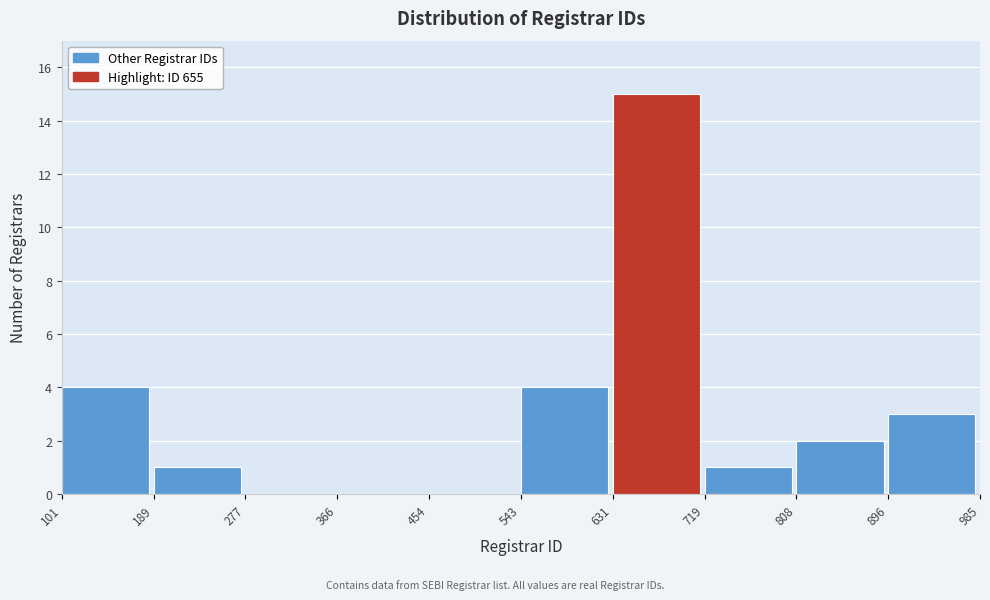

Over which range of the x-axis is the bar tallest?

631 to 719